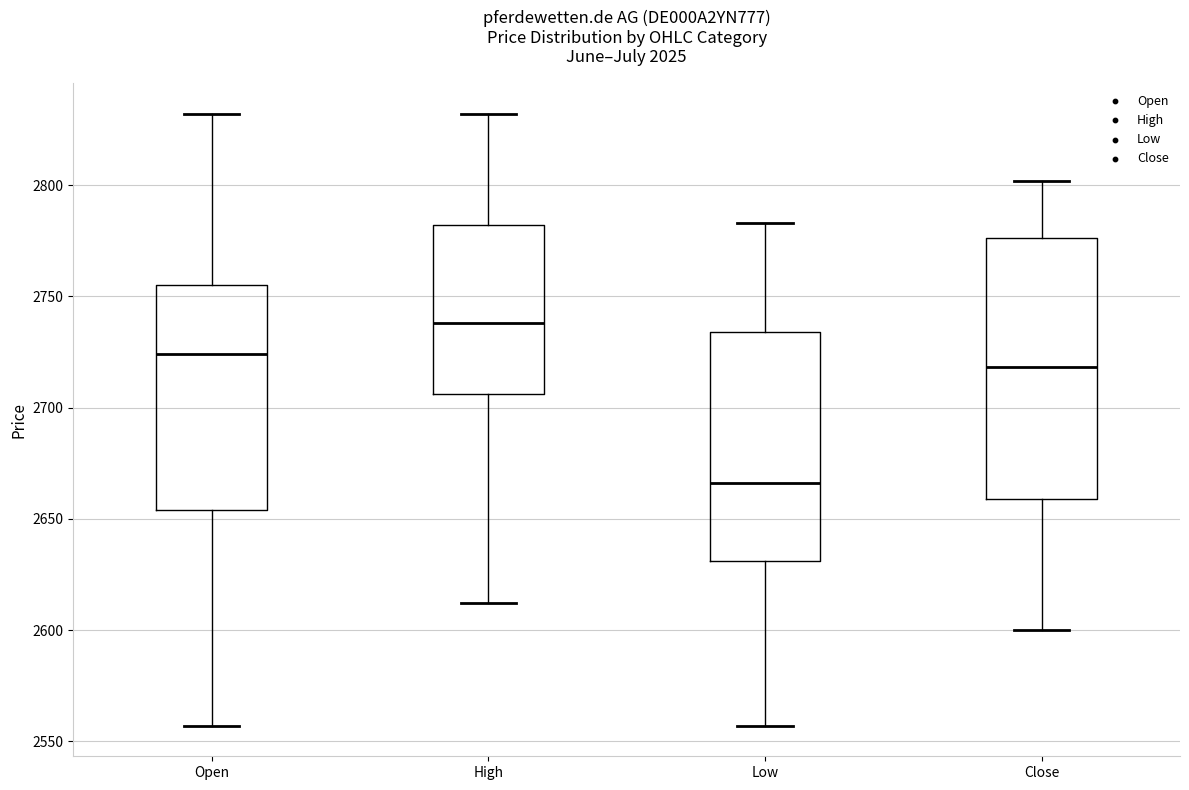

Which box's median line is the lowest?

Low